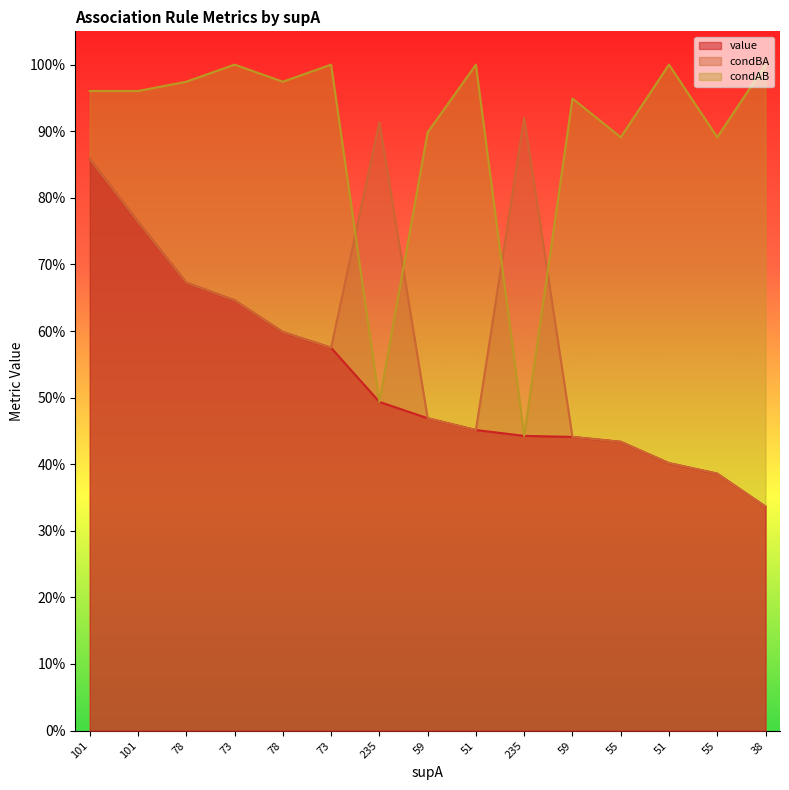

At which label does condAB reach its minimum?

235